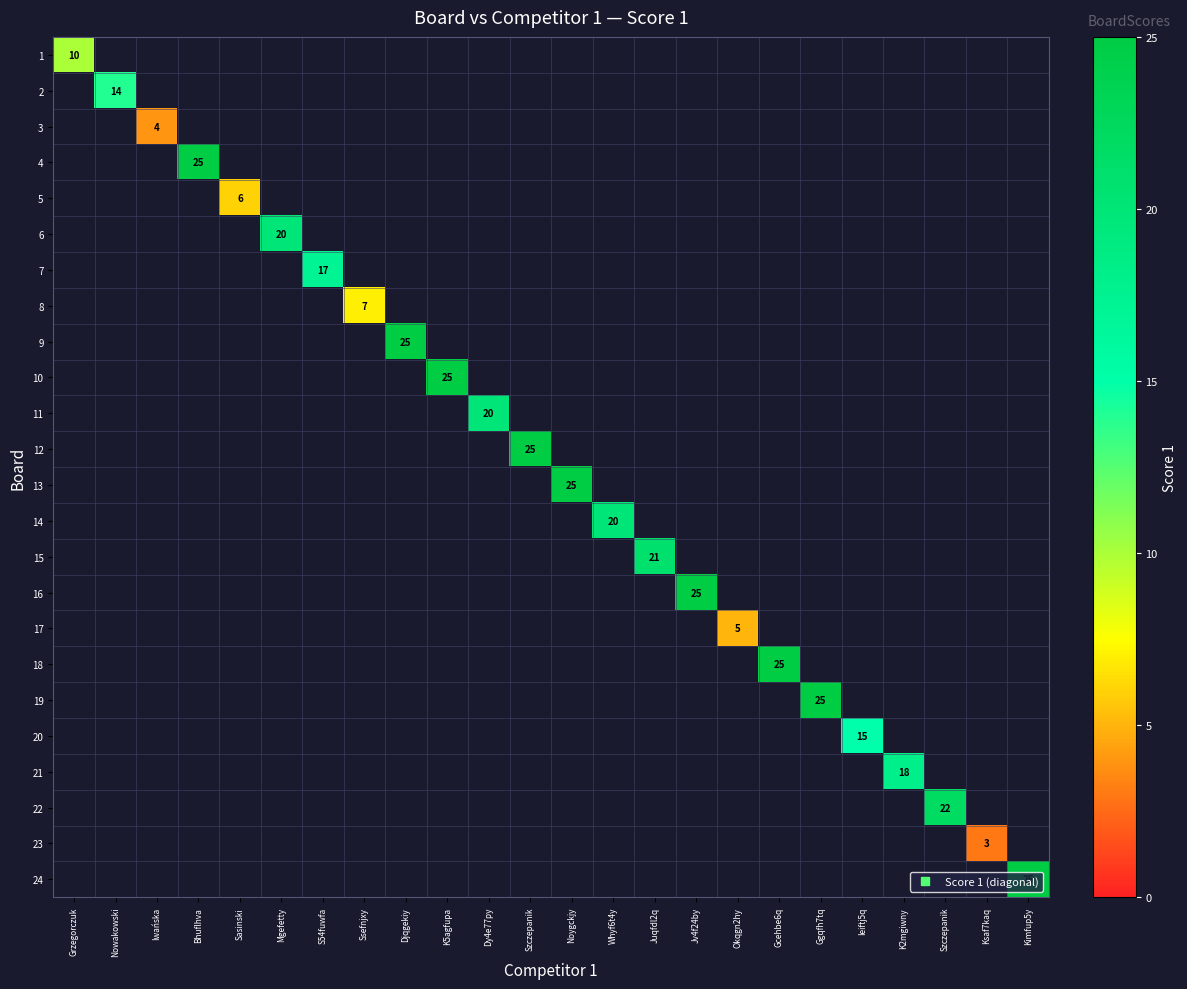

Which has a higher value, Mgefetty or K5agfupa?

K5agfupa